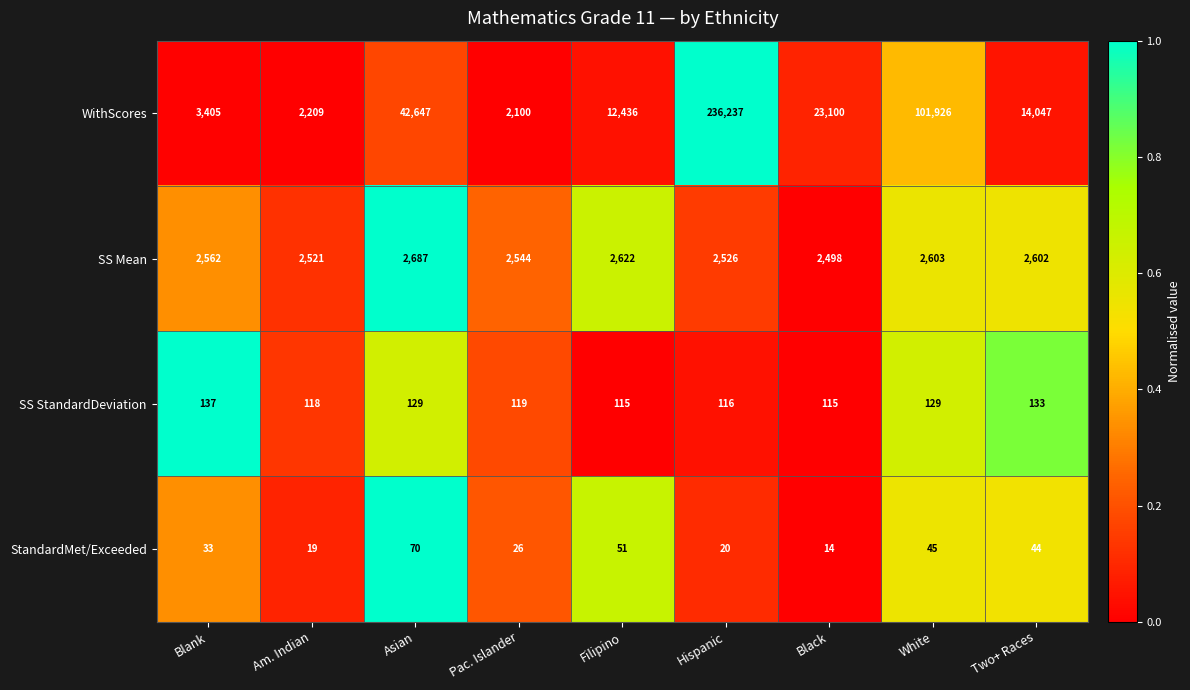

Where is WithScores nearest to the value 119168?

White